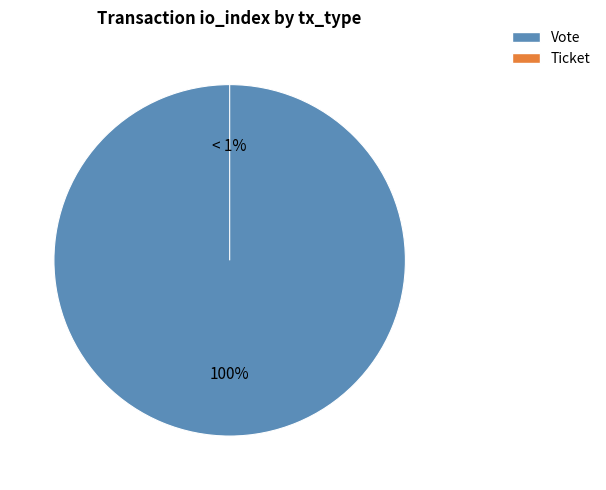

Rank the categories by value from lowest to highest.

Ticket (io_index=0), Vote (io_index=1)